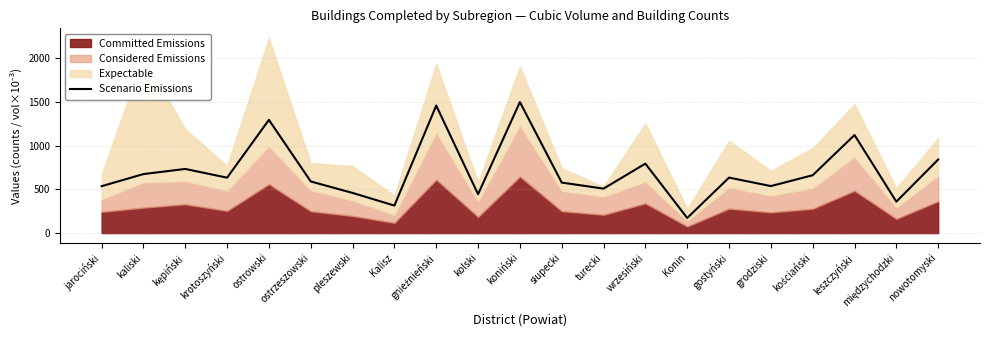

What position from the left is kępiński?

3